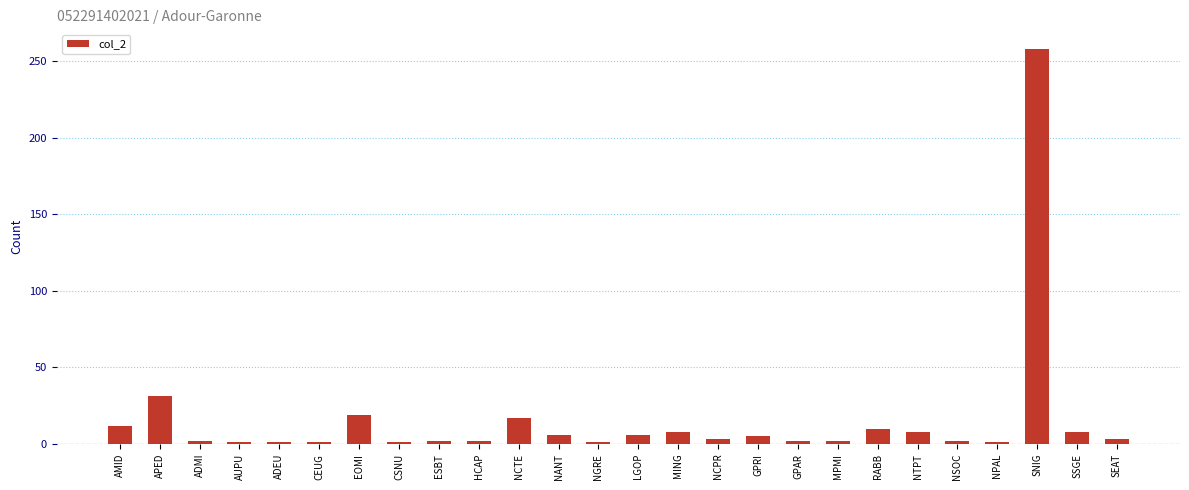

What is the smallest value displayed?

1